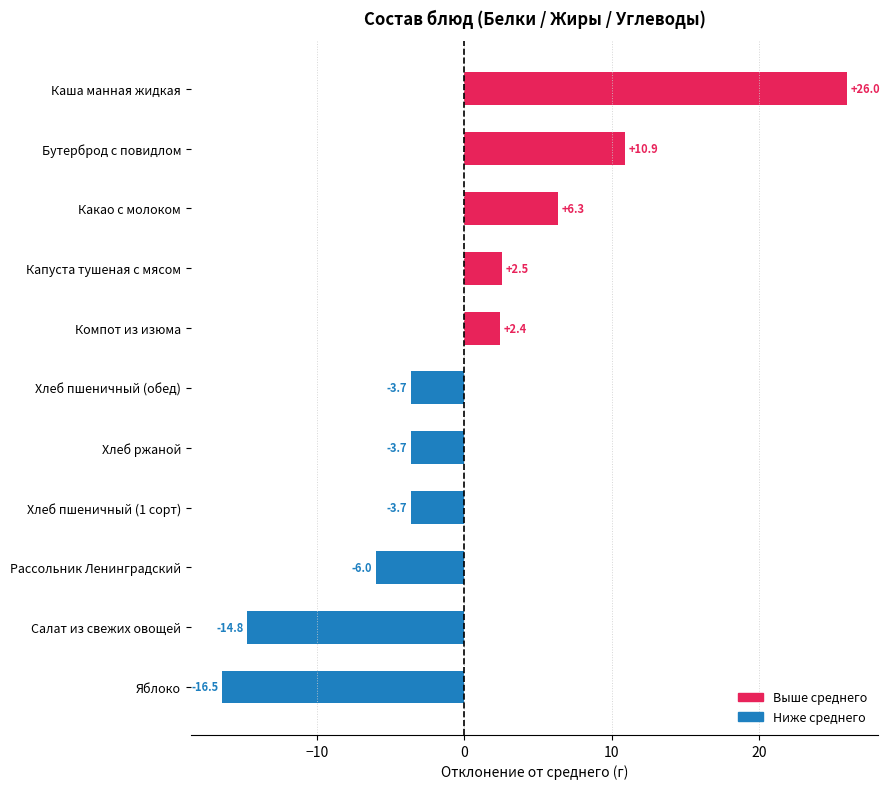

What is the approximate value at Рассольник Ленинградский?

-6.0